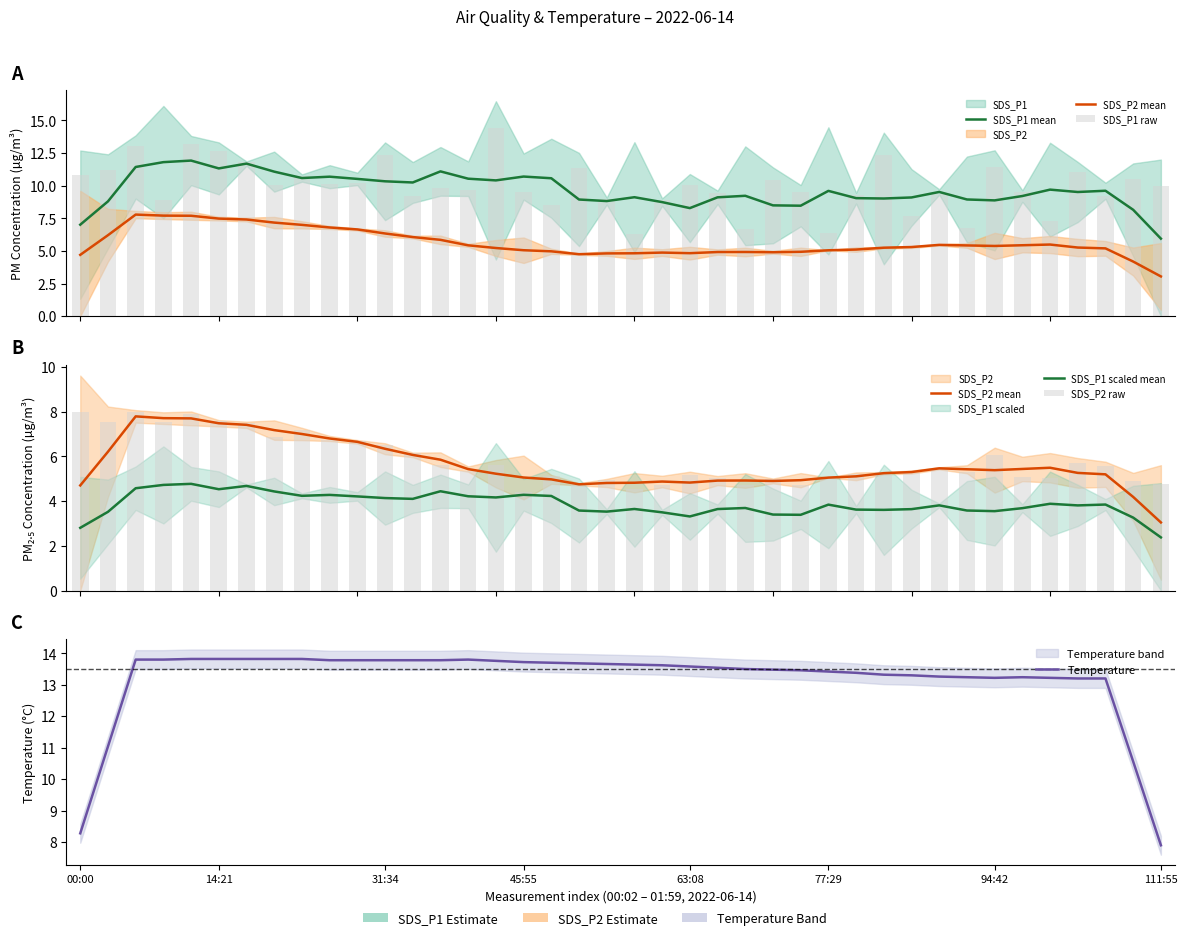

What is the sum of the Temperature values at 21 and 17?

27.3